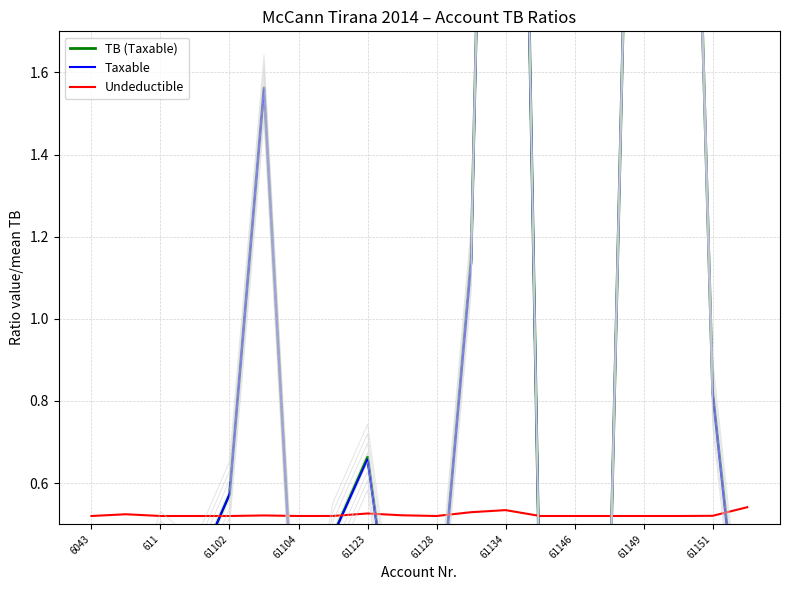

What is the approximate value of Taxable at 6043?

0.1